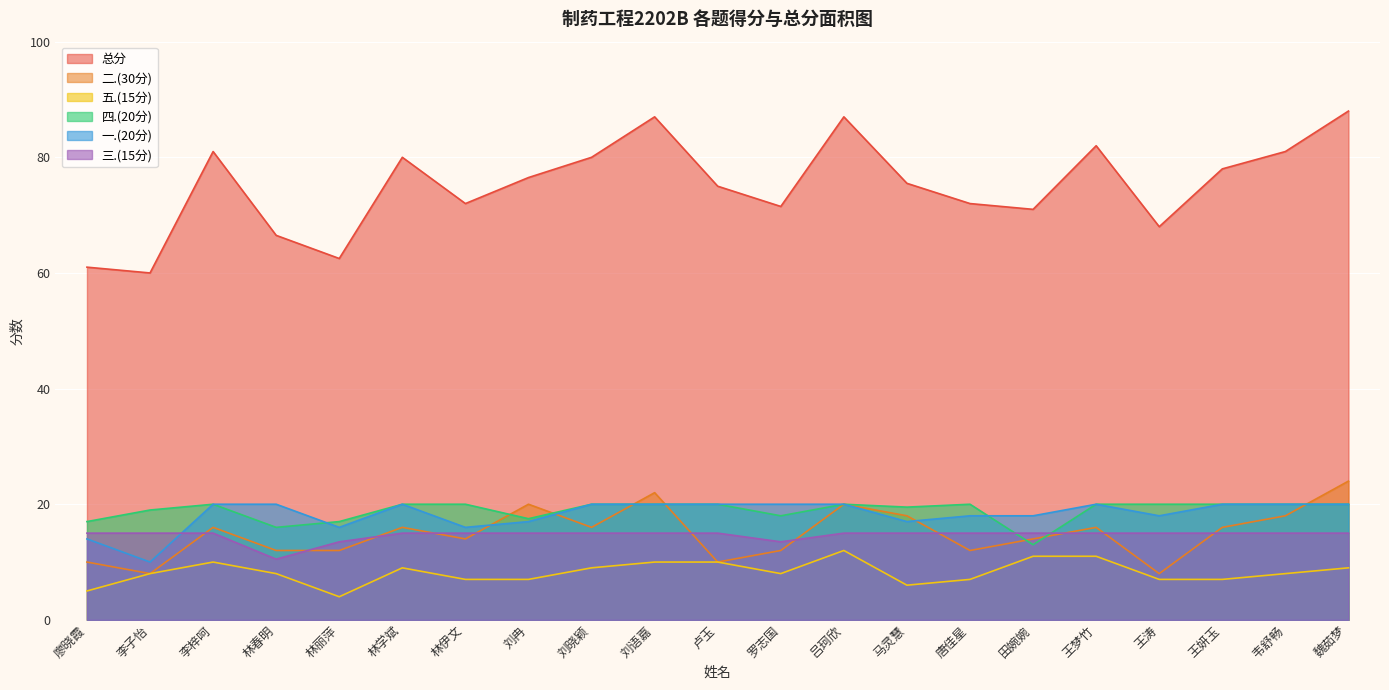

At which label is 一.(20分) closest to 15?

廖晓霞